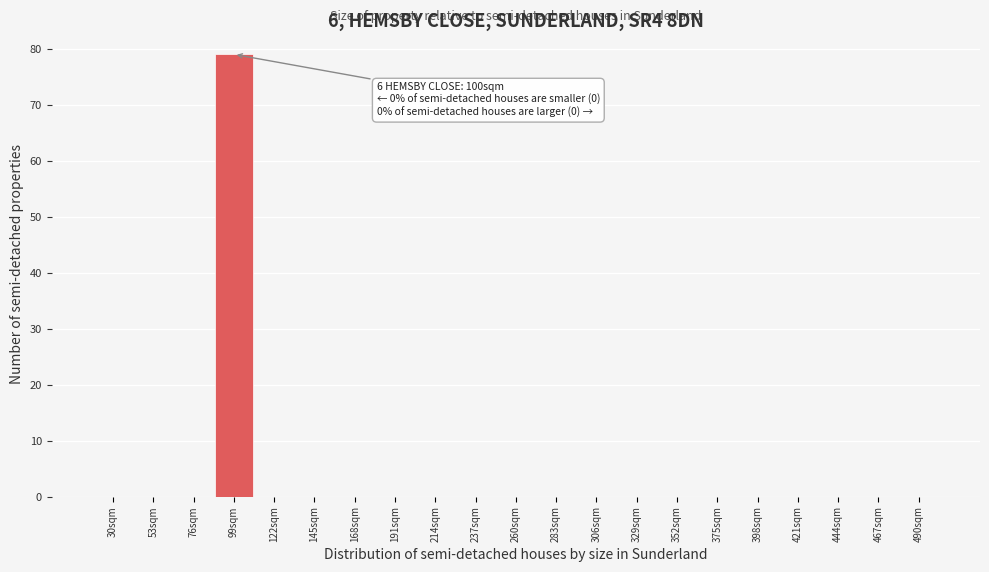

Reading left to right, list all the values displayed in this chart.

30sqm=0	53sqm=0	76sqm=0	99sqm=79	122sqm=0	145sqm=0	168sqm=0	191sqm=0	214sqm=0	237sqm=0	260sqm=0	283sqm=0	306sqm=0	329sqm=0	352sqm=0	375sqm=0	398sqm=0	421sqm=0	444sqm=0	467sqm=0	490sqm=0